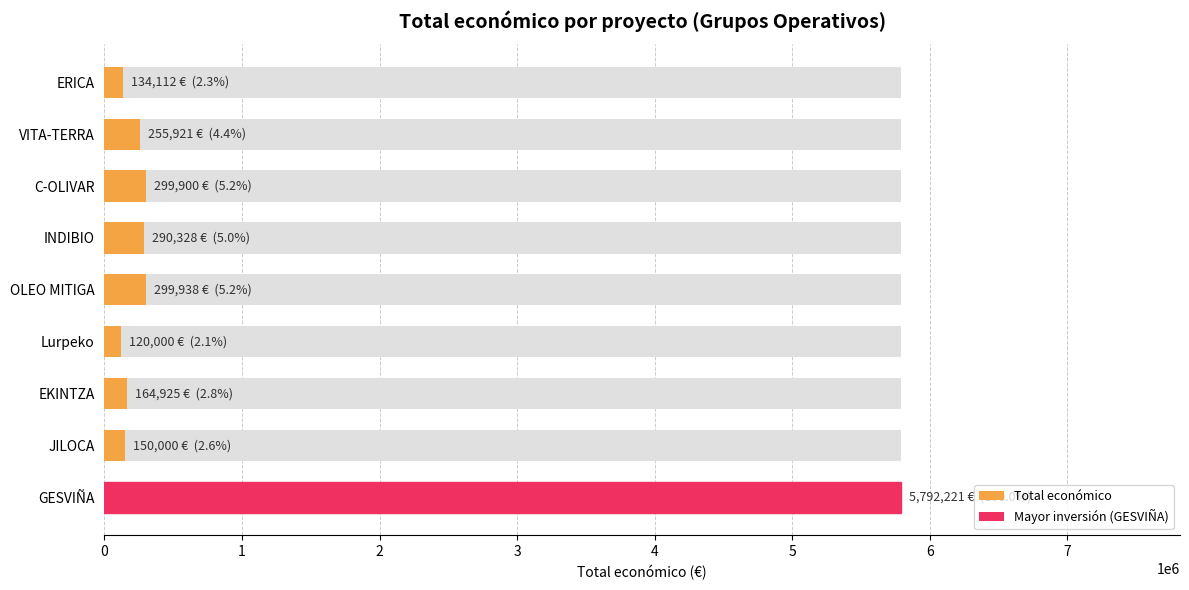

What is the difference between the maximum and minimum values?

5672221